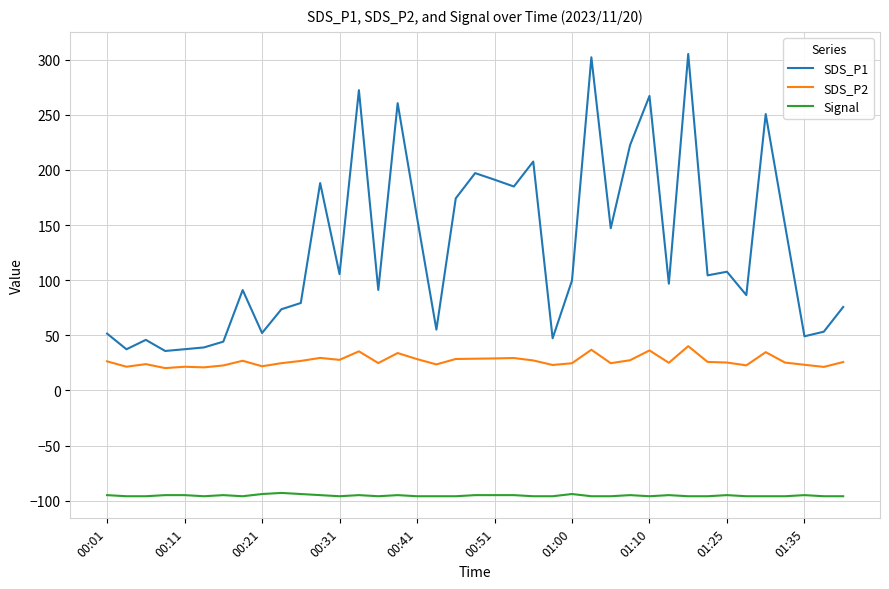

What are all the series names shown in the legend?

SDS_P1, SDS_P2, Signal